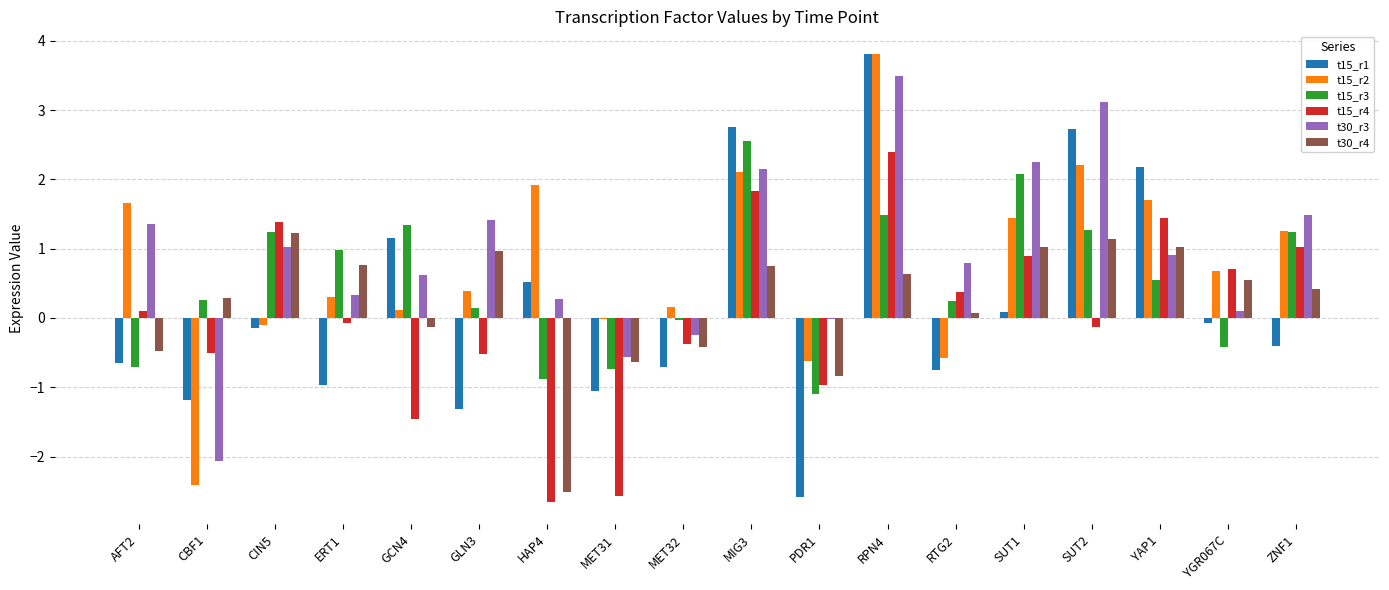

What is the sum of all t15_r3 values?

9.5